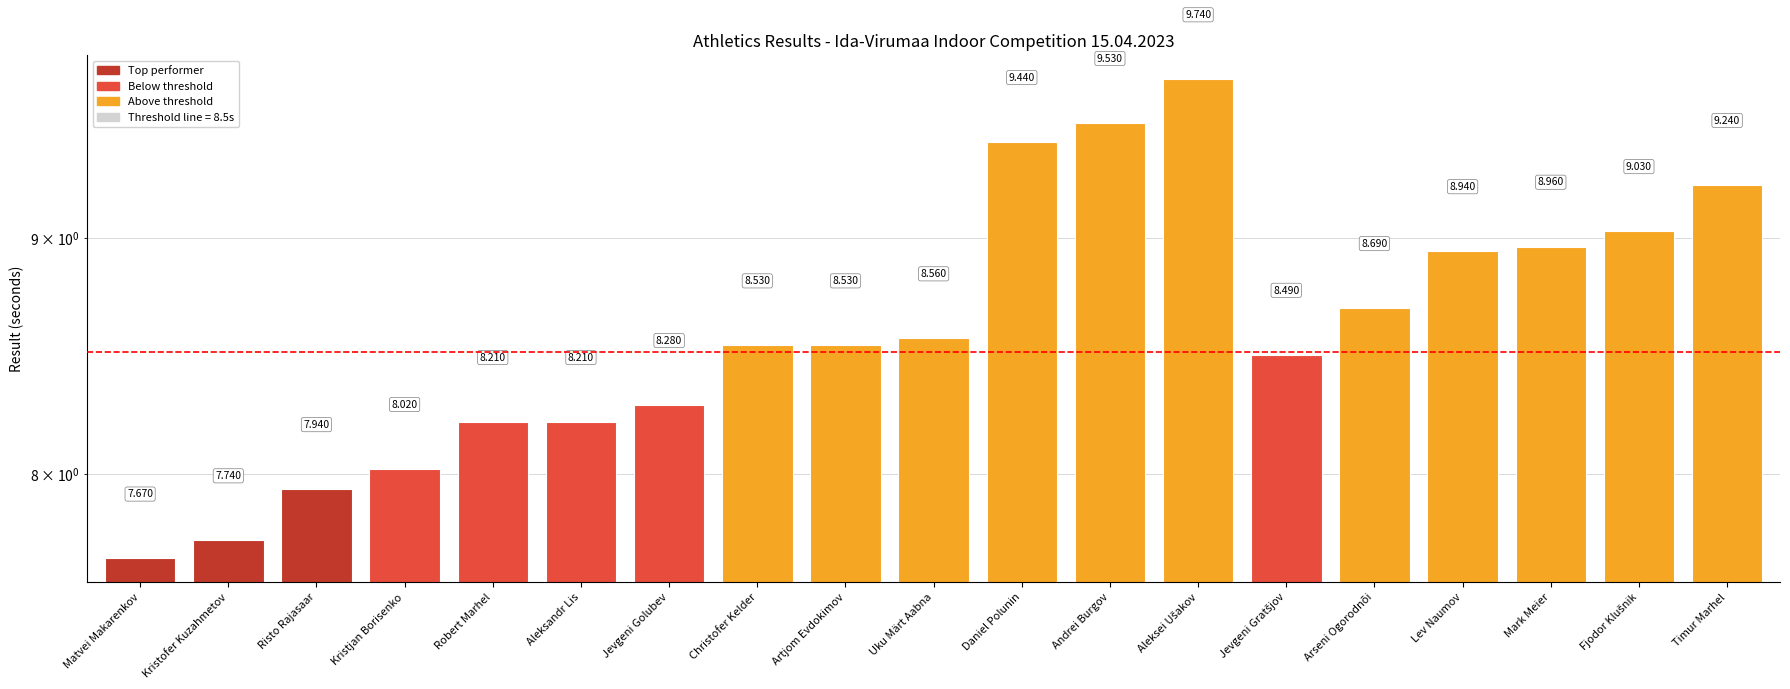

Which category has the lowest value across all series?

Matvei Makarenkov